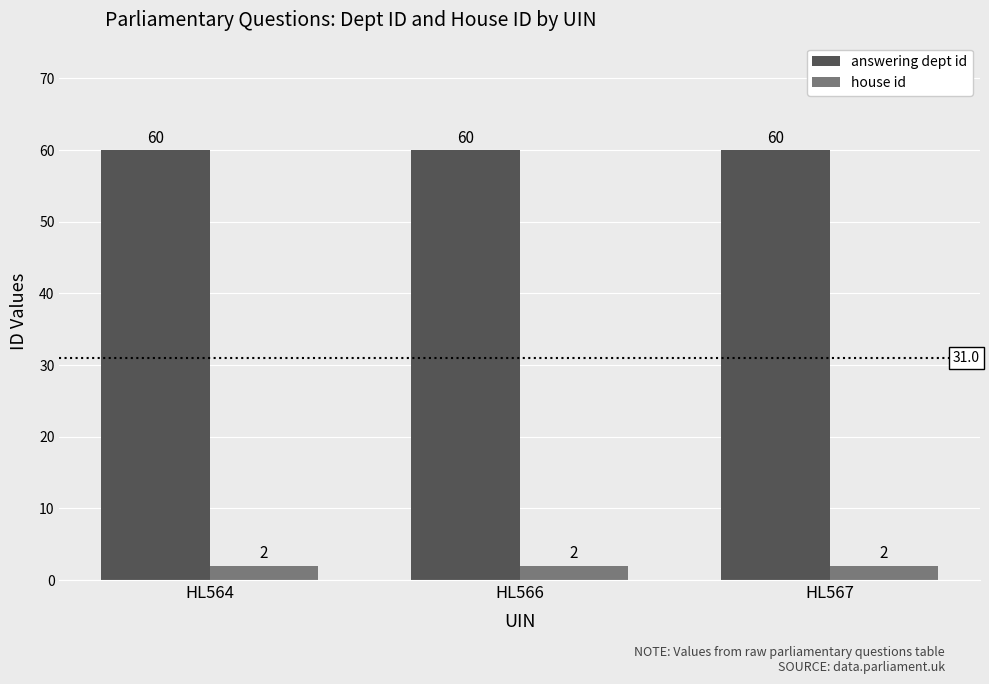

List the series in order of their peak value, highest first.

answering dept id, house id